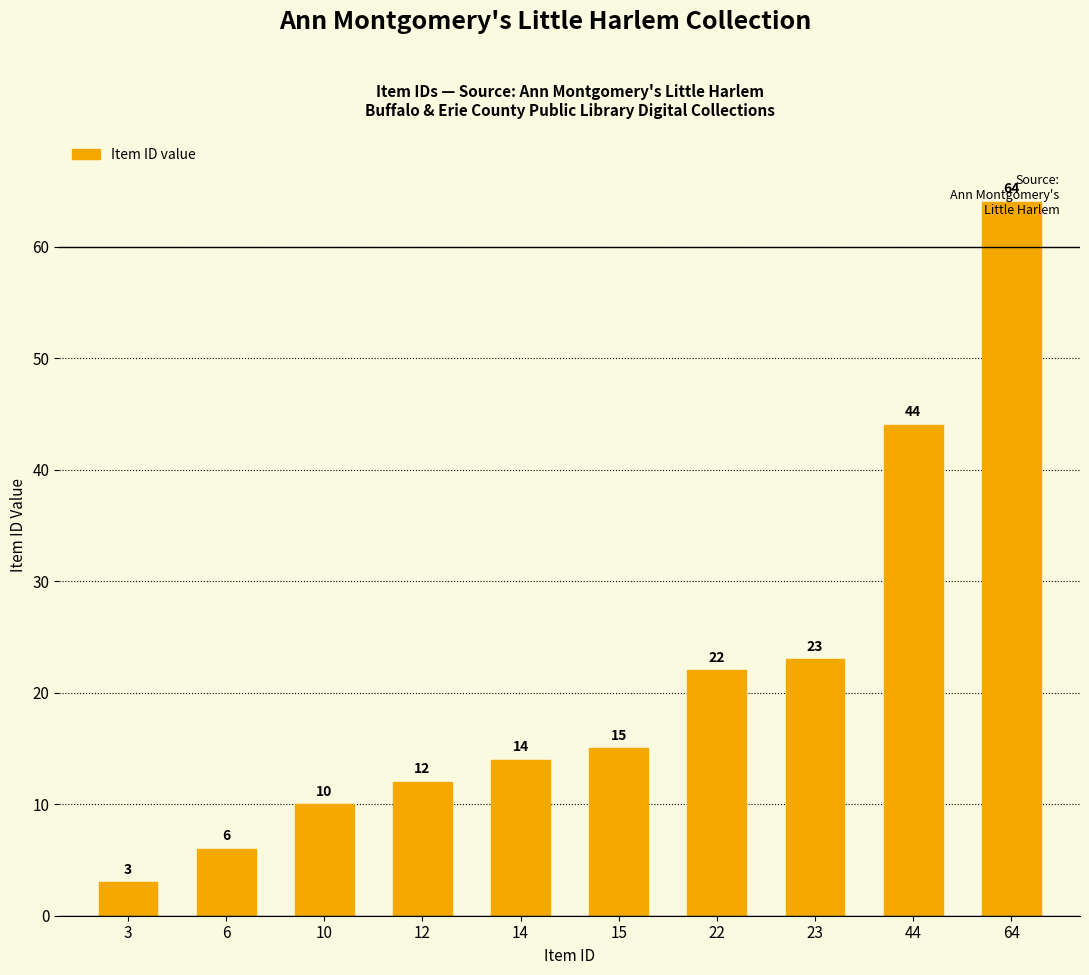

What is the approximate value at 22, to the nearest 5?

20